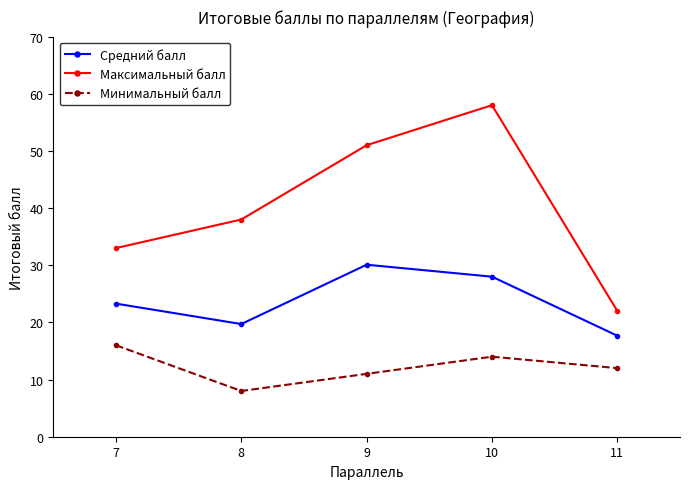

Which series changed the most between 10 and 11?

Максимальный балл